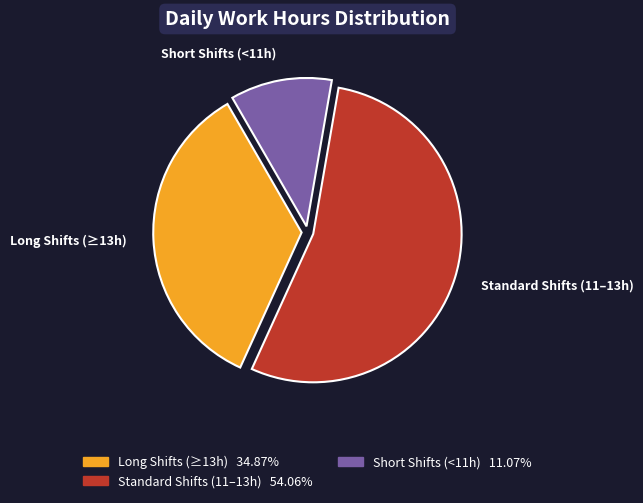

Which has a higher value, Standard Shifts (11–13h) or Long Shifts (≥13h)?

Standard Shifts (11–13h)